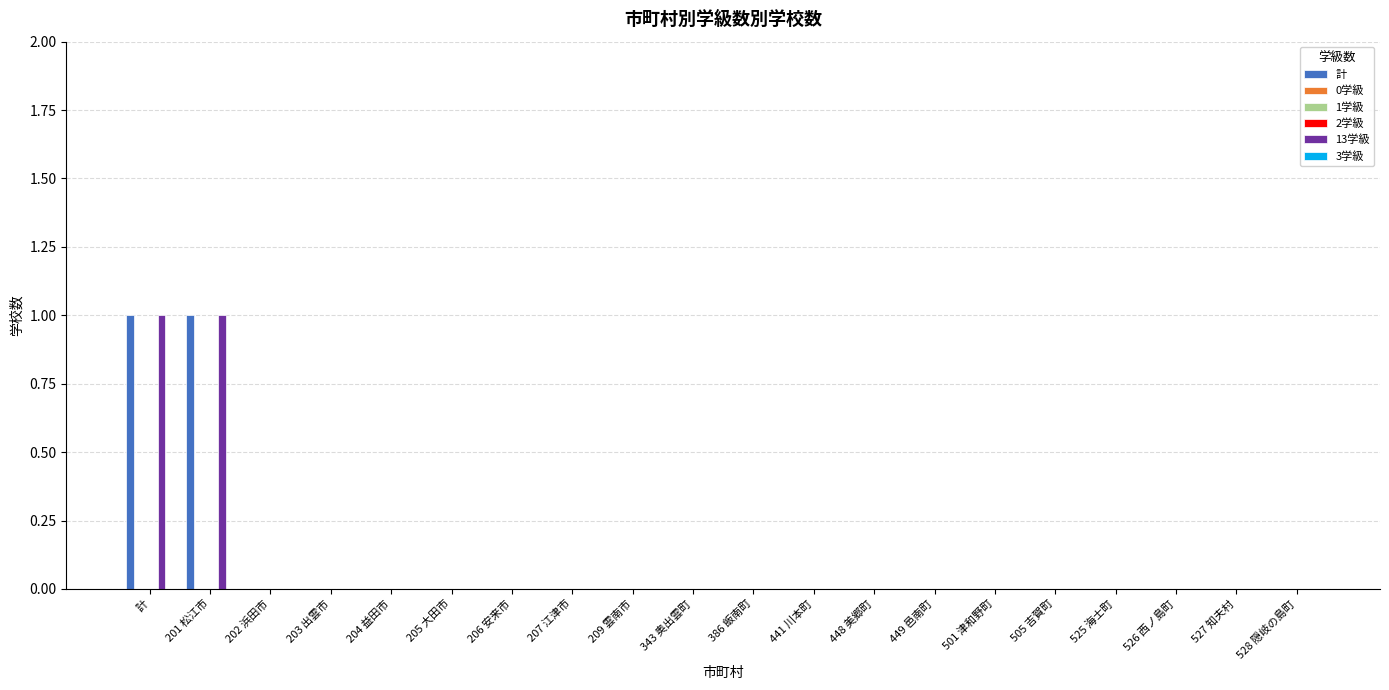

Does the chart contain any negative values?

No